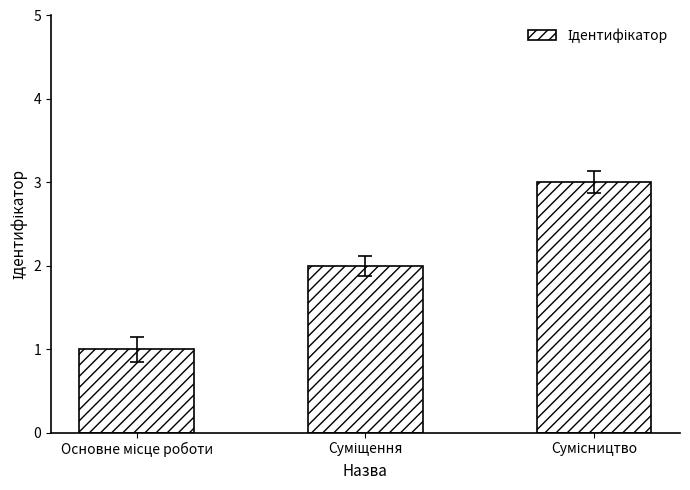

What is the maximum value shown in the chart?

3